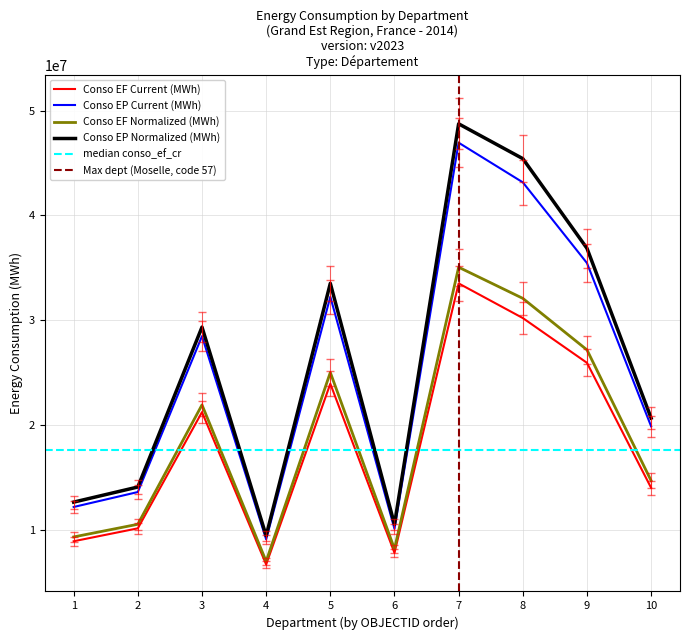

True or false: Conso EP Current (MWh) and Conso EF Normalized (MWh) intersect in this chart.

False